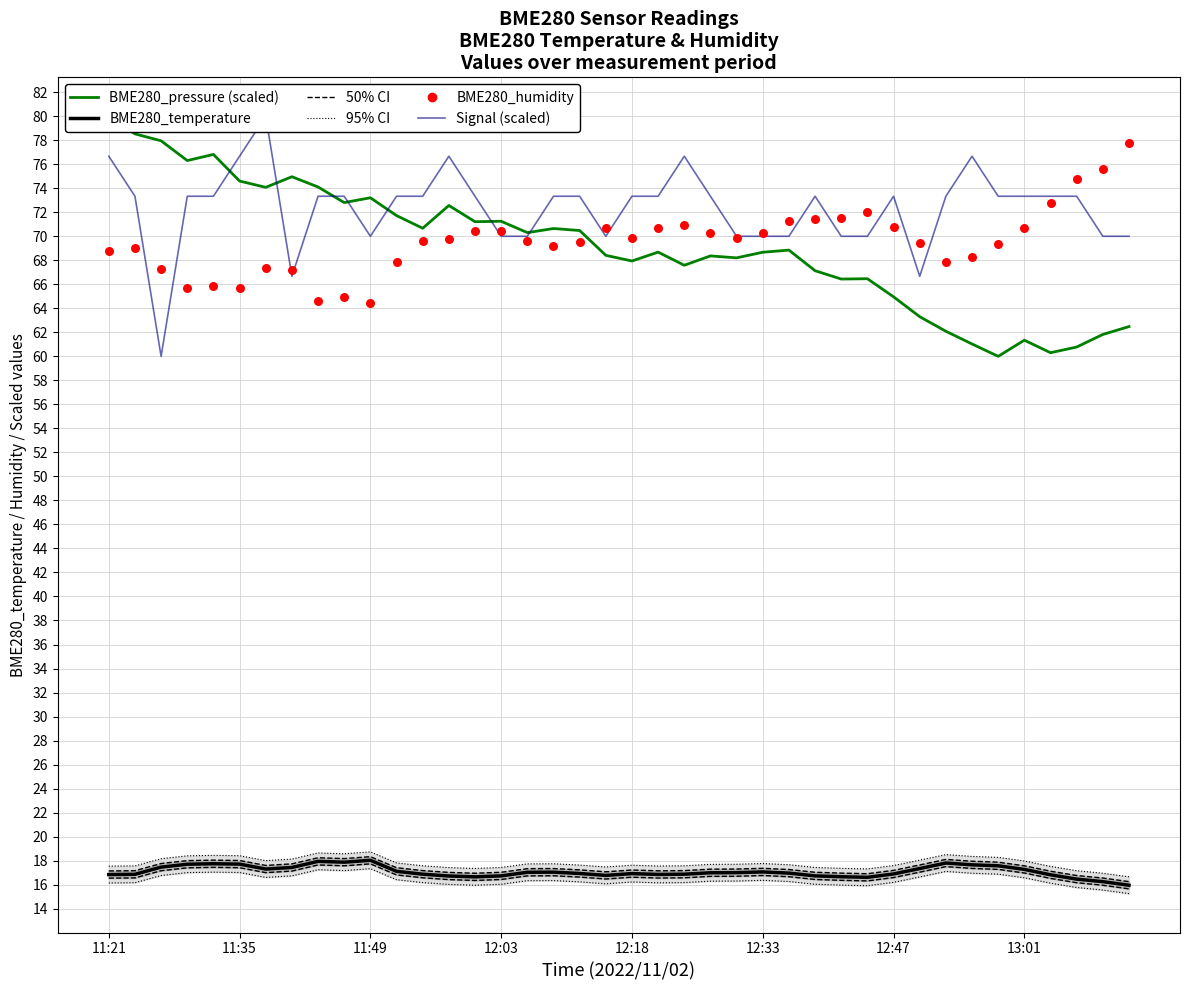

Which series contains the highest Y value?

BME280_pressure (scaled)